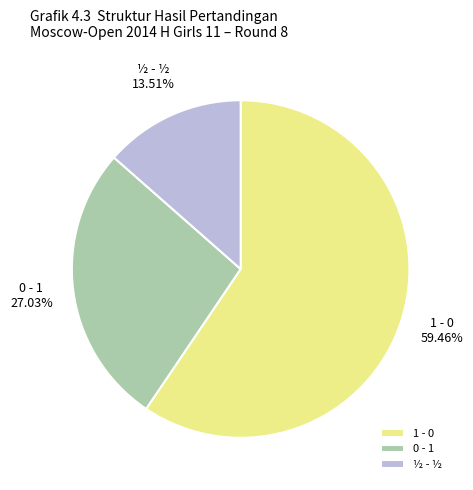

Is there any slice that represents more than half of the pie?

Yes